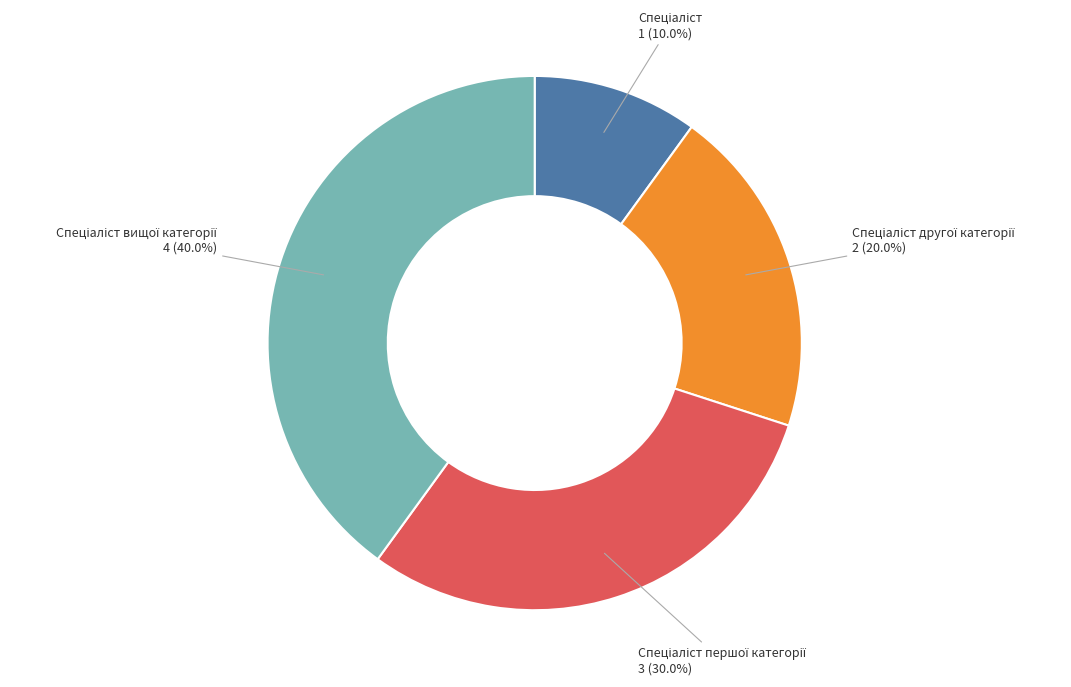

How many slices are in this pie chart?

4